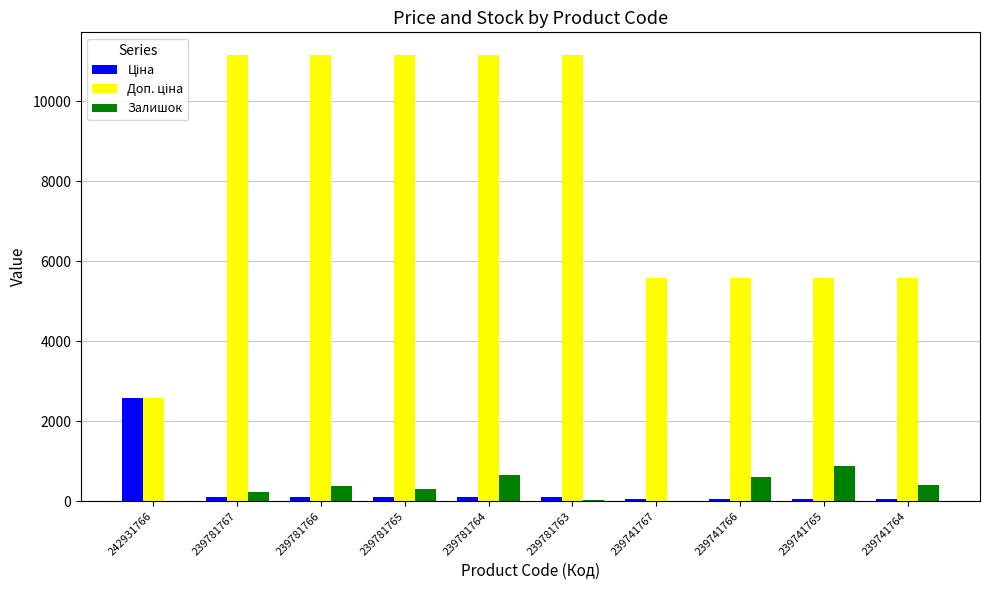

What is the maximum value shown in the chart?

11169.0